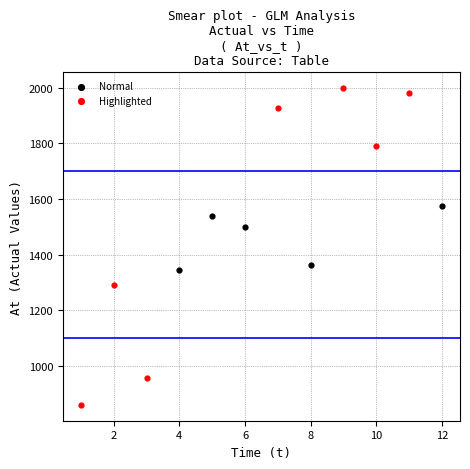

Which series contains the lowest Y value?

Highlighted